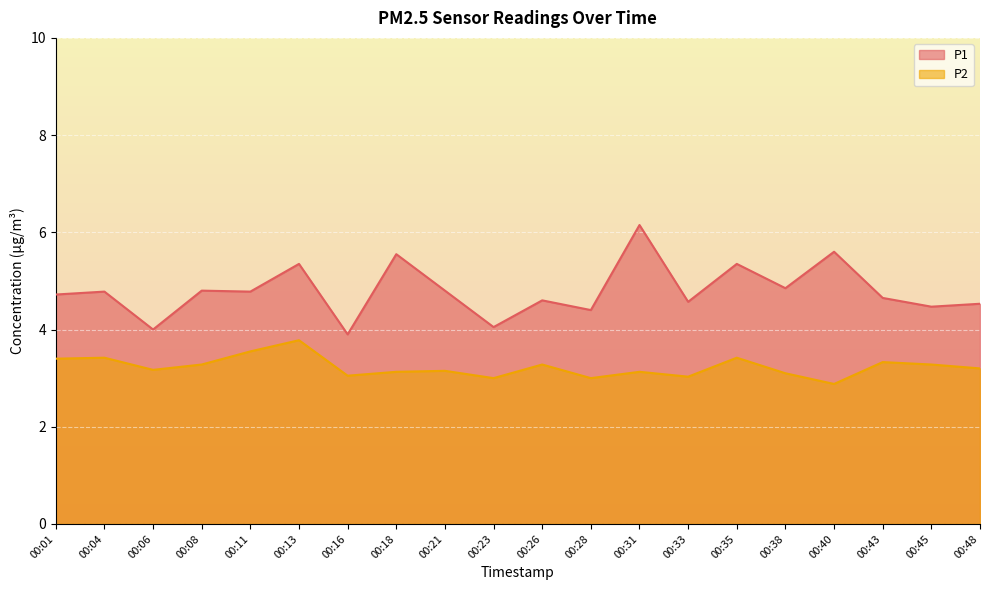

What is the value of the P1 point at the 18th from the left?

4.7